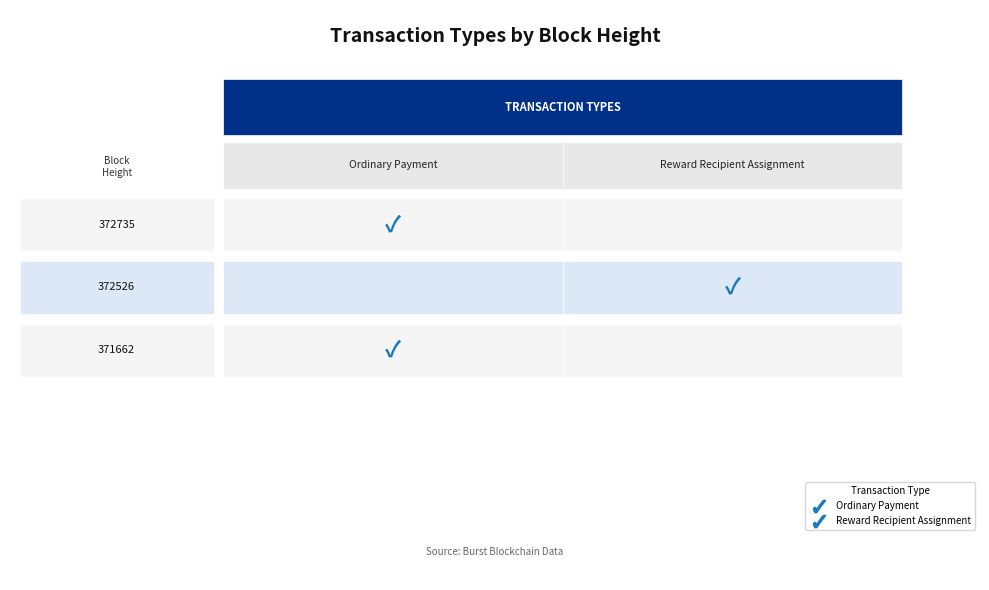

Which has a higher value, Reward Recipient Assignment or Ordinary Payment?

Ordinary Payment